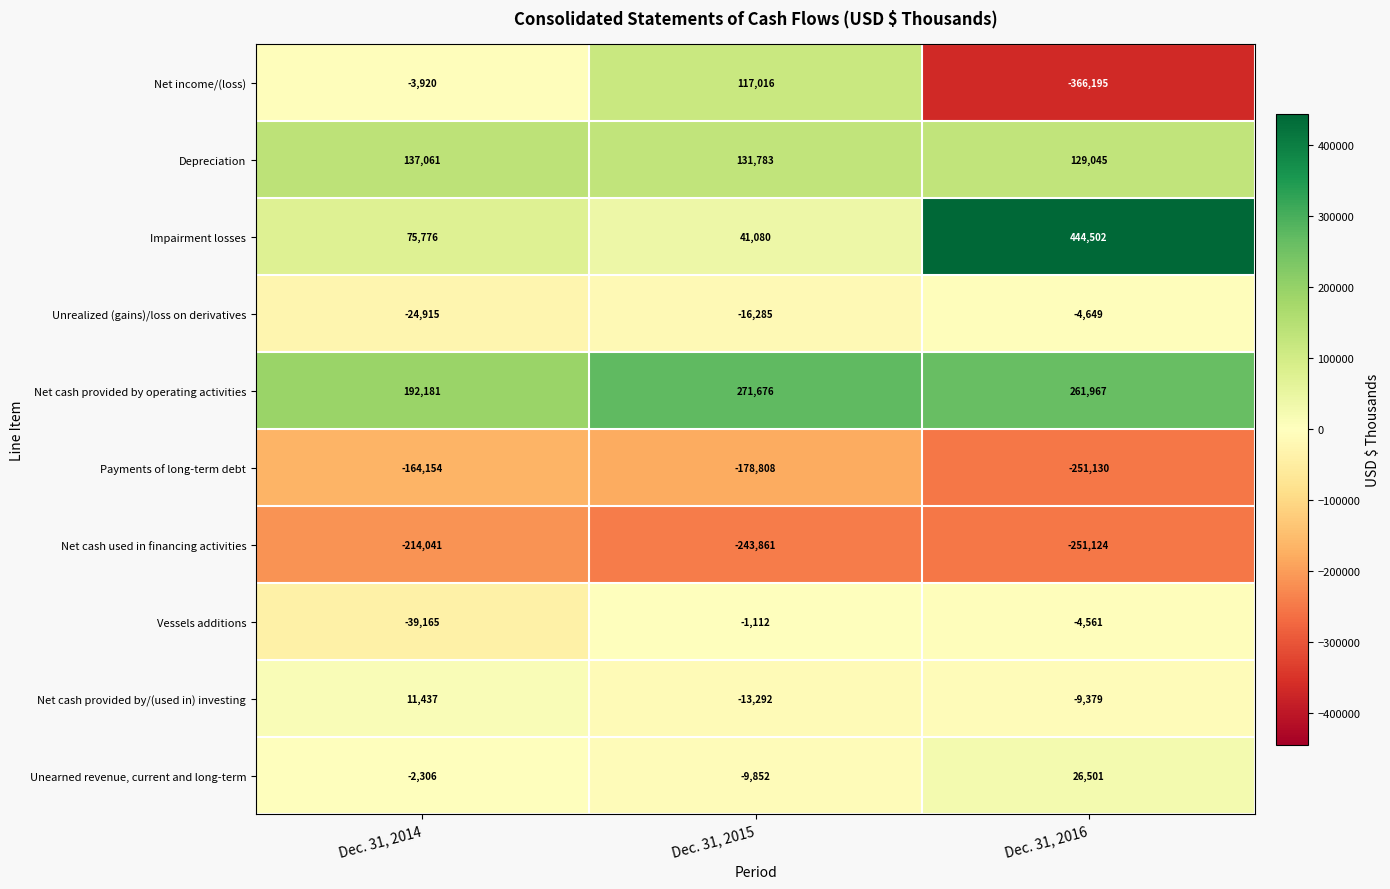

Where does the Net cash used in financing activities series first go above -243861?

Dec. 31, 2014